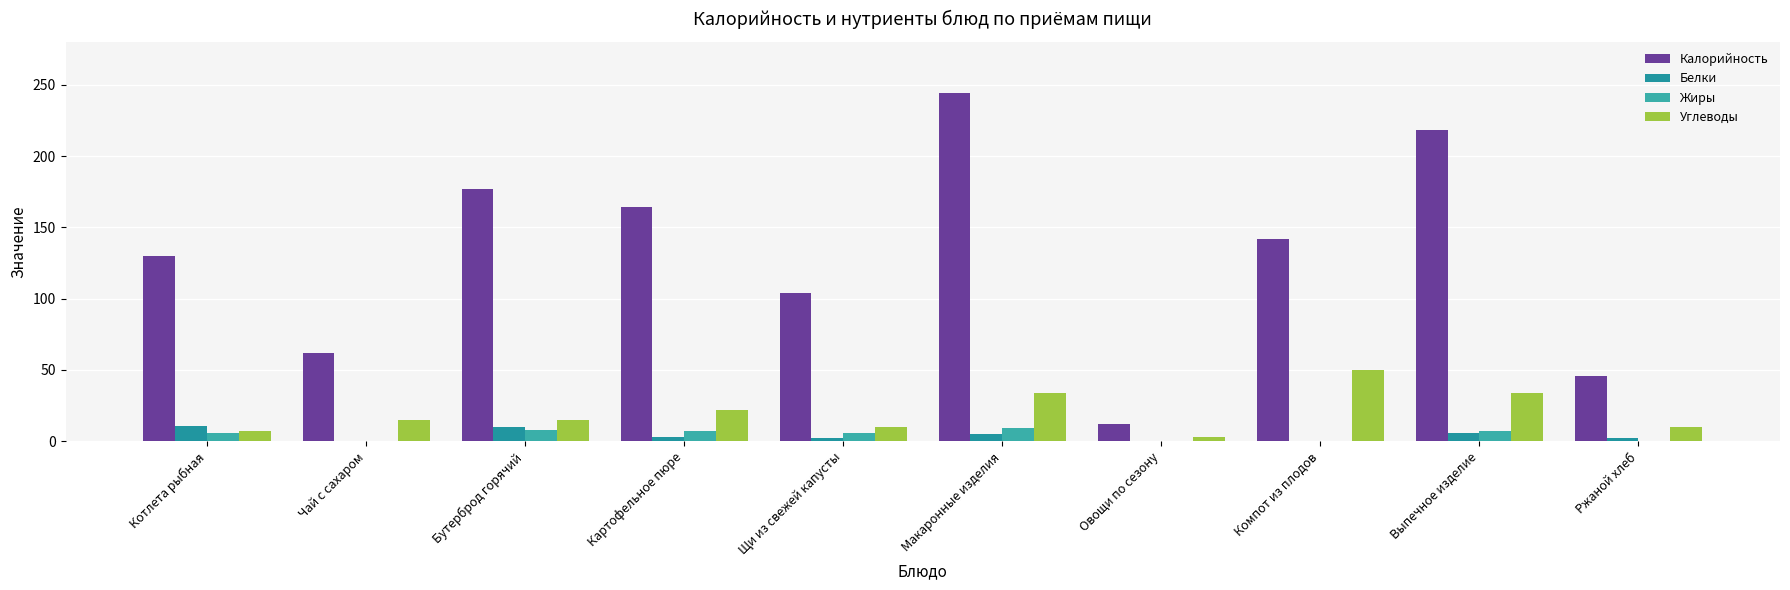

At which label does Белки reach its peak?

Котлета рыбная